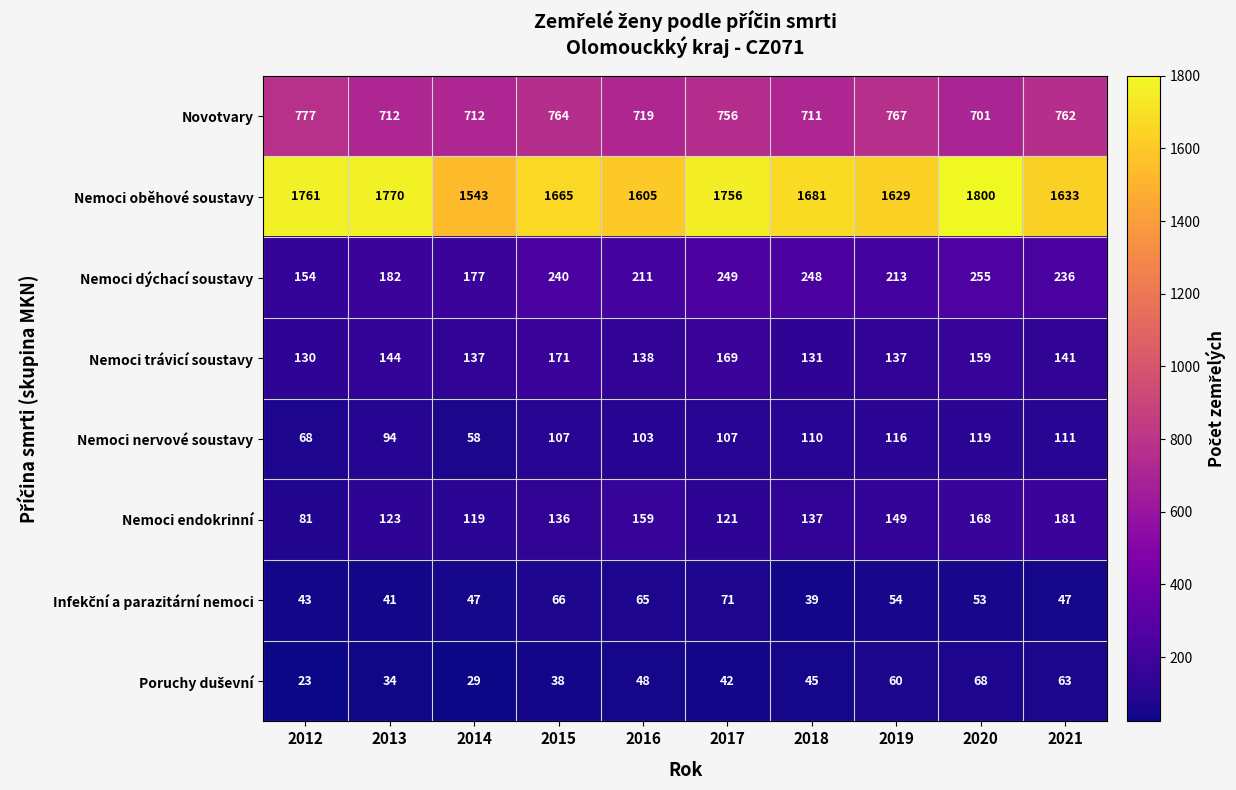

The value of Nemoci endokrinní at 2018 is 137. True or false?

True